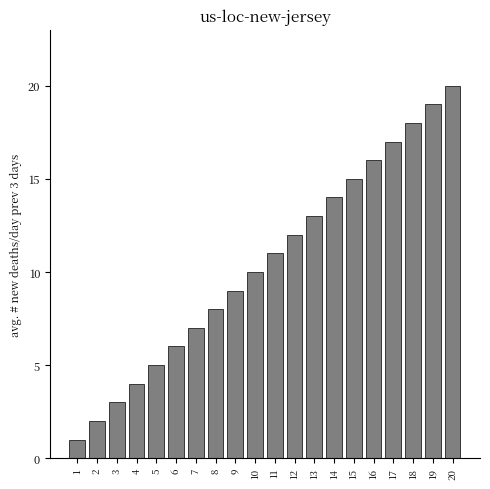

What is the greatest value displayed?

20